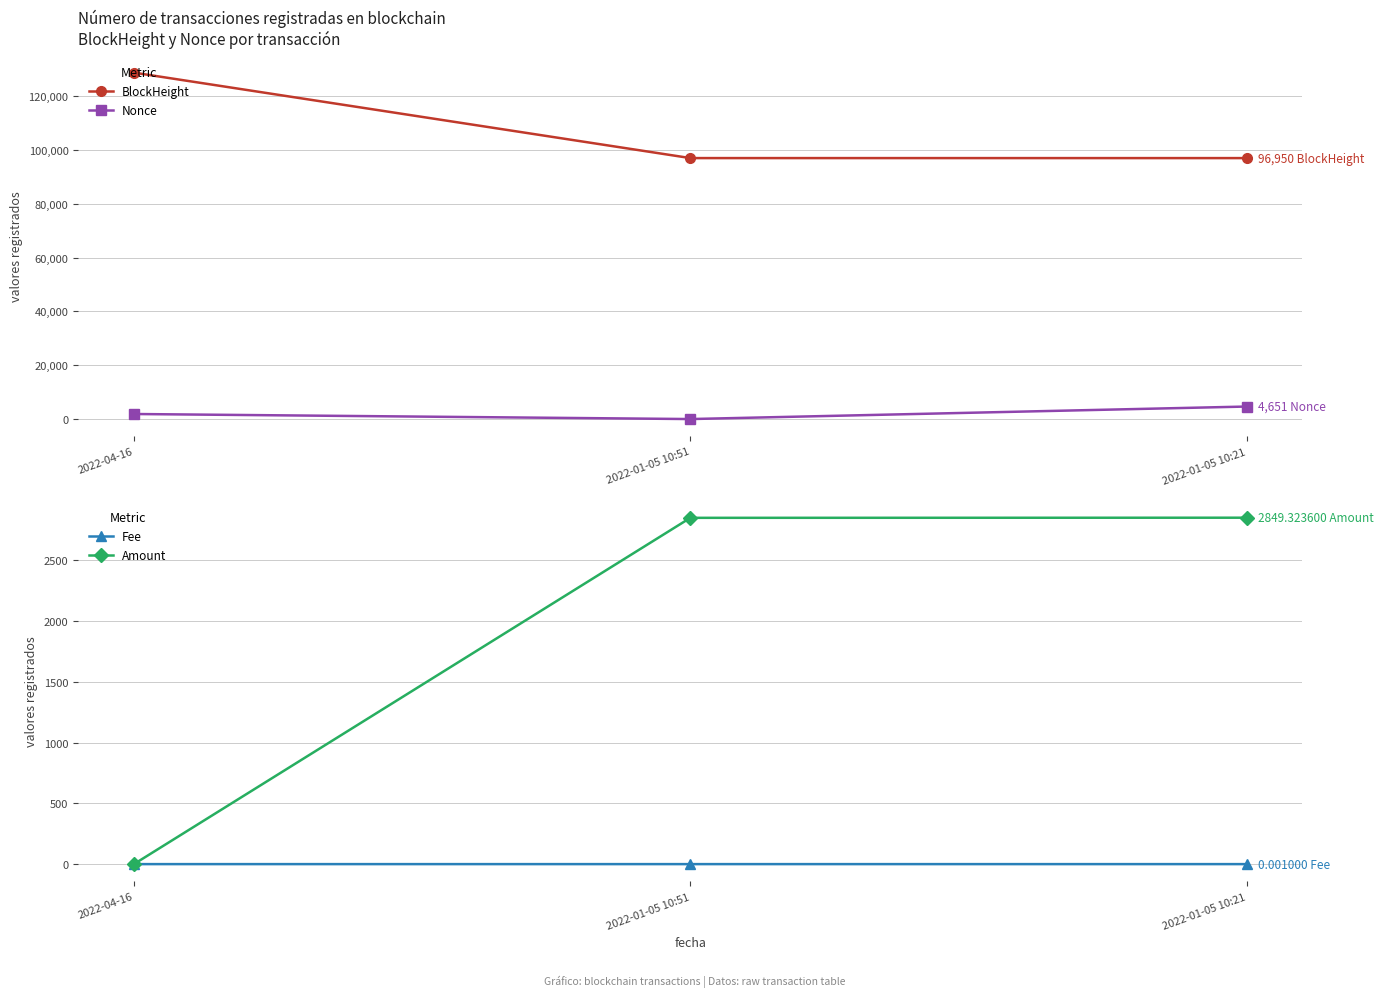

Between 2022-04-16 and 2022-01-05 10:51, which is larger?

2022-04-16